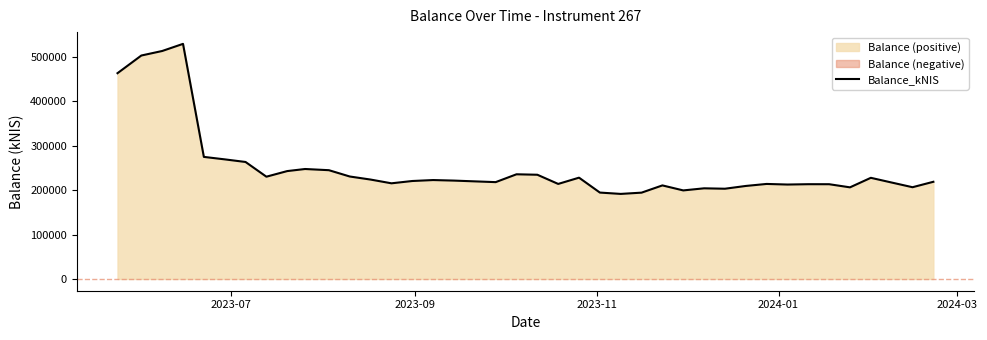

What is the minimum value for Balance_kNIS?

191290.2